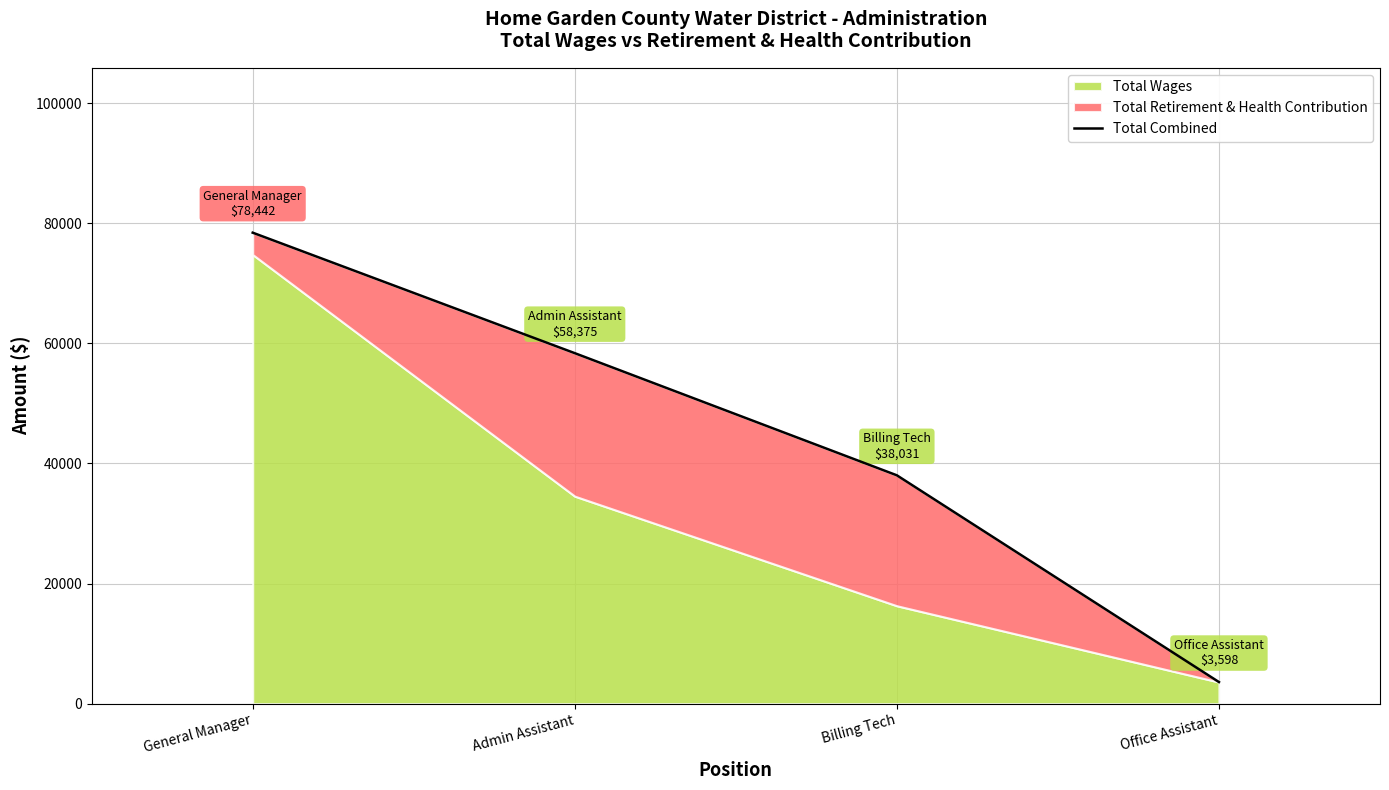

What is the average value?

44612